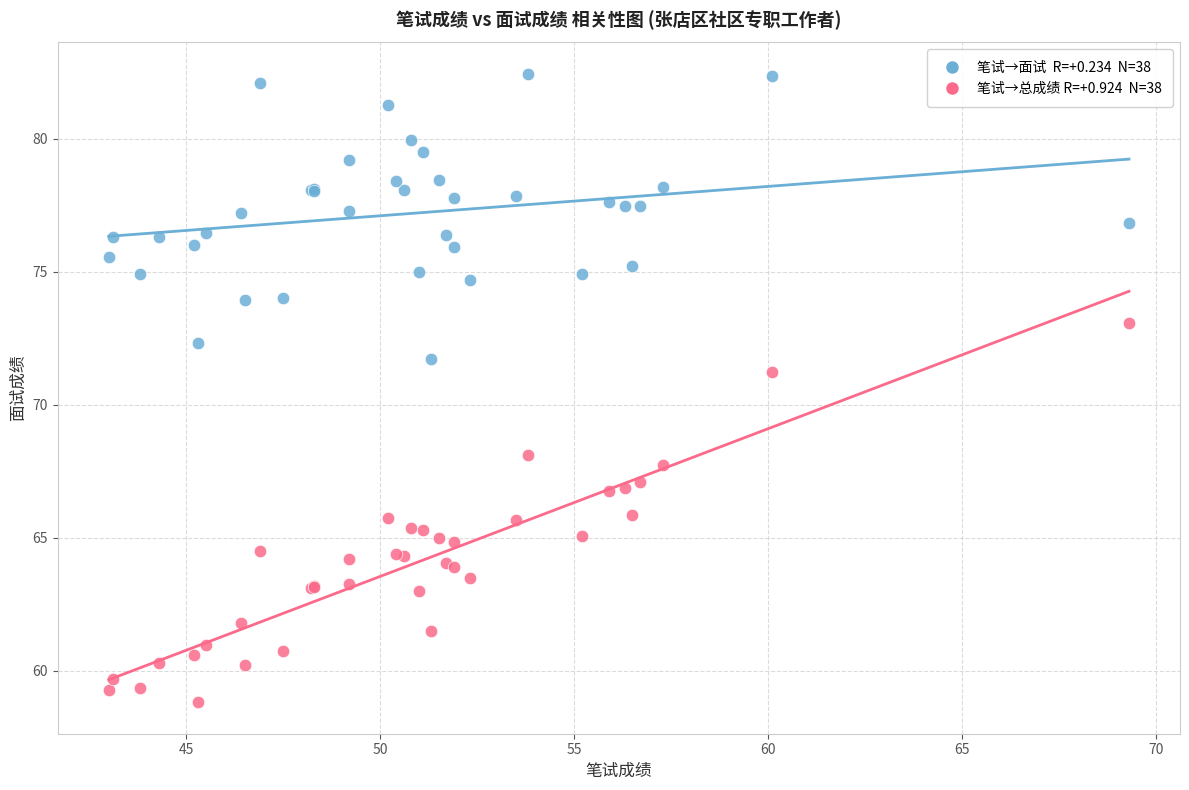

Across all series, what Y value is closest to 70?

71.2